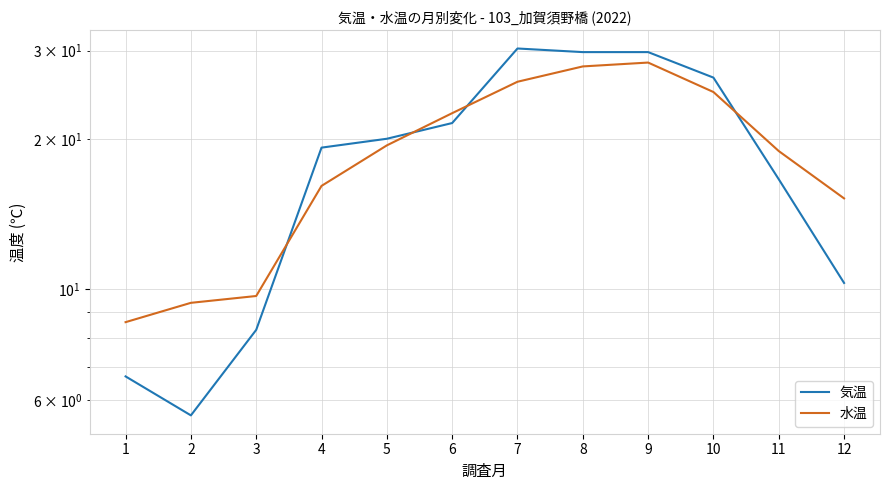

Count the number of data series in this chart.

2